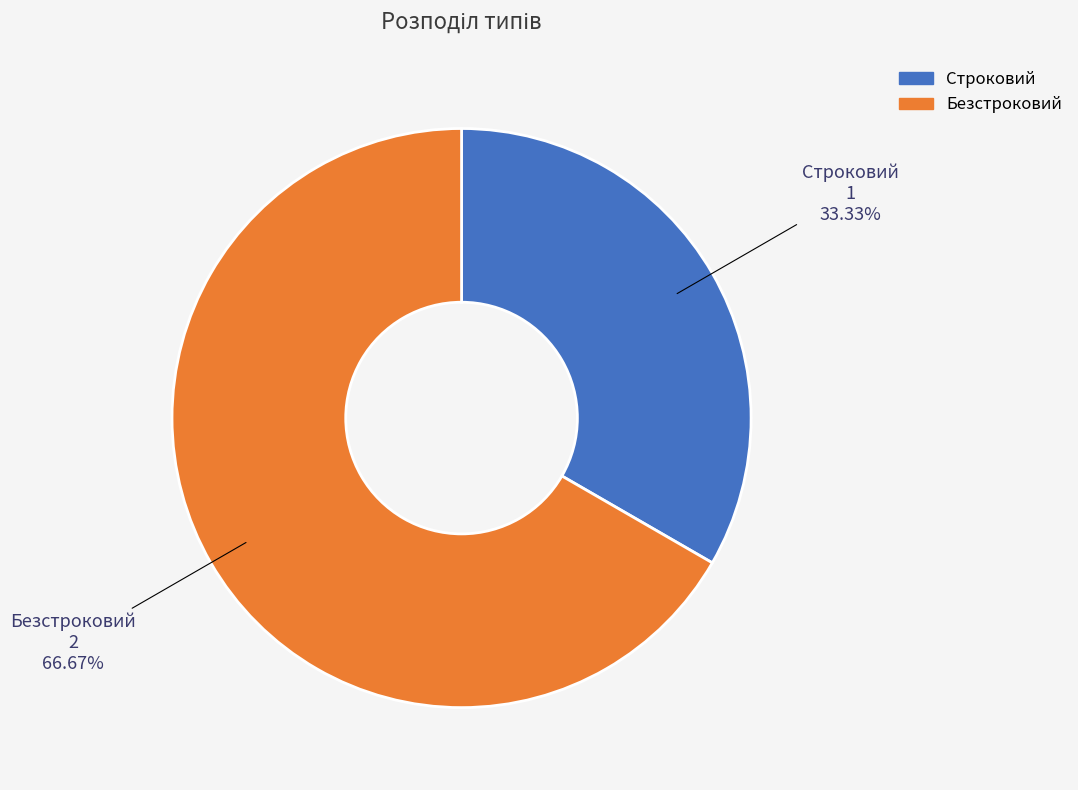

The Безстроковий slice represents 54% of the pie. True or false?

False